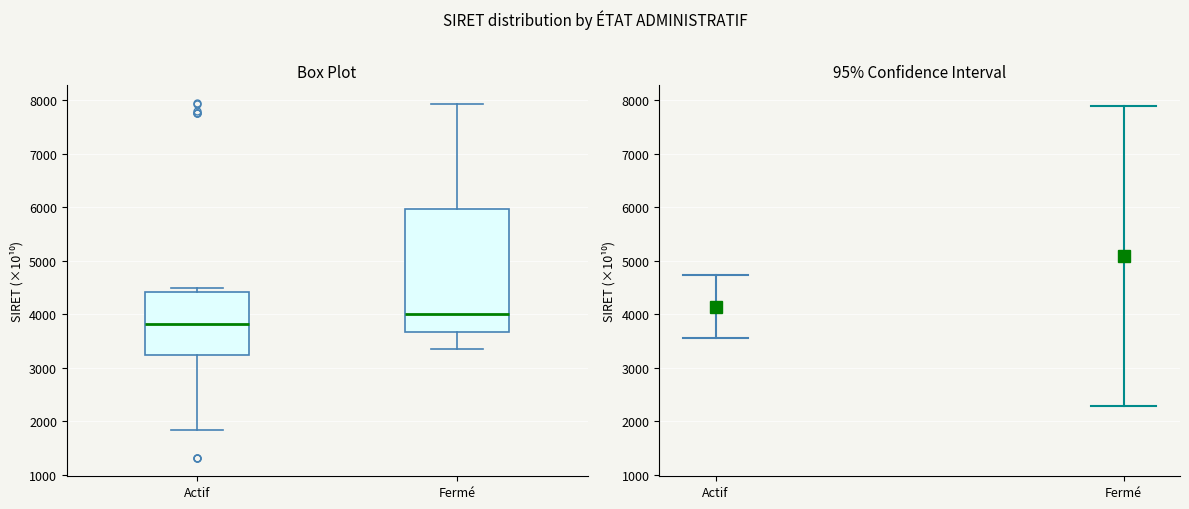

Reading left to right, transcribe this box plot: for each box, give where its median line is, the range the box spans, and where its two whiskers end, as read against the y-axis. The values are not printed on the chart, so give them approximately, as read against the axis.

Actif: median 3800, box 3200 to 4400, whiskers 1800 to 4500
Fermé: median 4000, box 3700 to 6000, whiskers 3300 to 7900